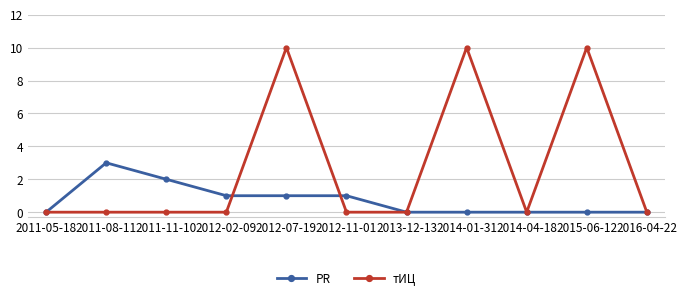

Reading left to right, extract all data points from this chart.

PR: 2011-05-18=0	2011-08-11=3	2011-11-10=2	2012-02-09=1	2012-07-19=1	2012-11-01=1	2013-12-13=0	2014-01-31=0	2014-04-18=0	2015-06-12=0	2016-04-22=0
тИЦ: 2011-05-18=0	2011-08-11=0	2011-11-10=0	2012-02-09=0	2012-07-19=10	2012-11-01=0	2013-12-13=0	2014-01-31=10	2014-04-18=0	2015-06-12=10	2016-04-22=0